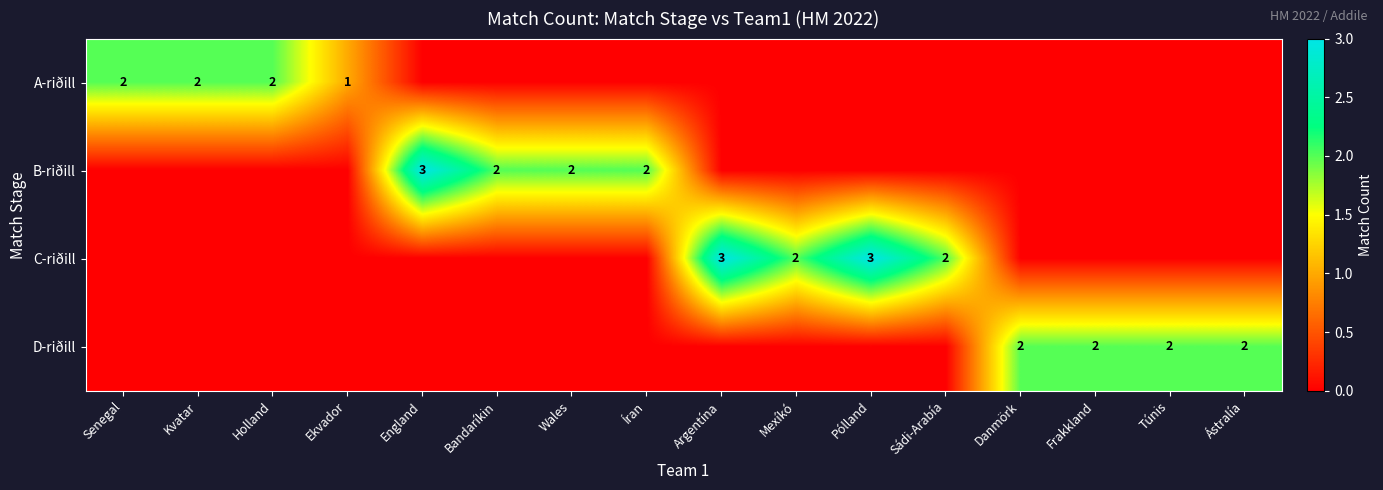

The value of A-riðill at Ekvador is 0. True or false?

False